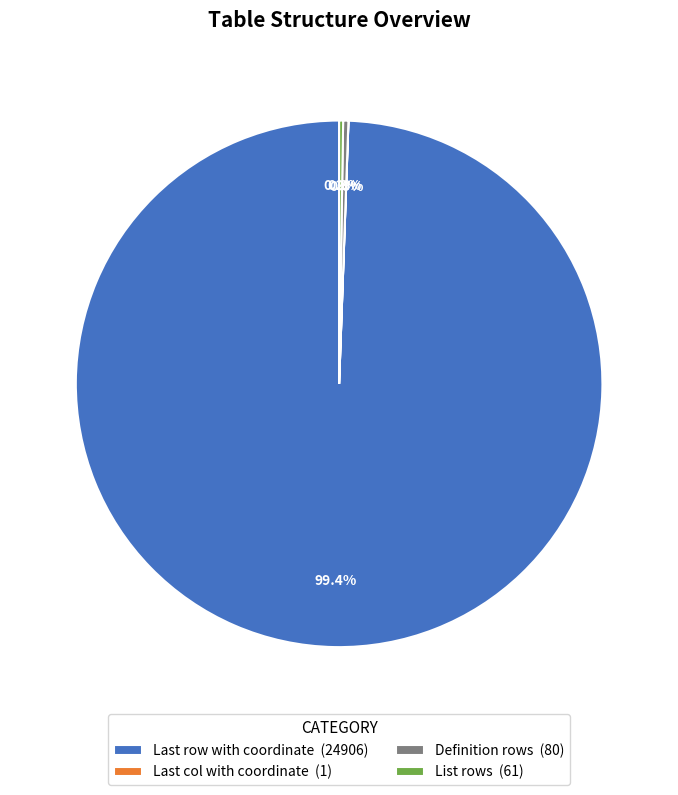

Does any single category account for the majority?

Yes